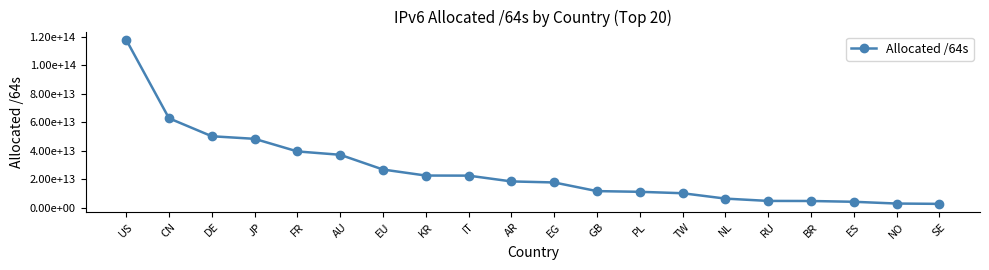

Is this an area chart (filled region under the line)?

No